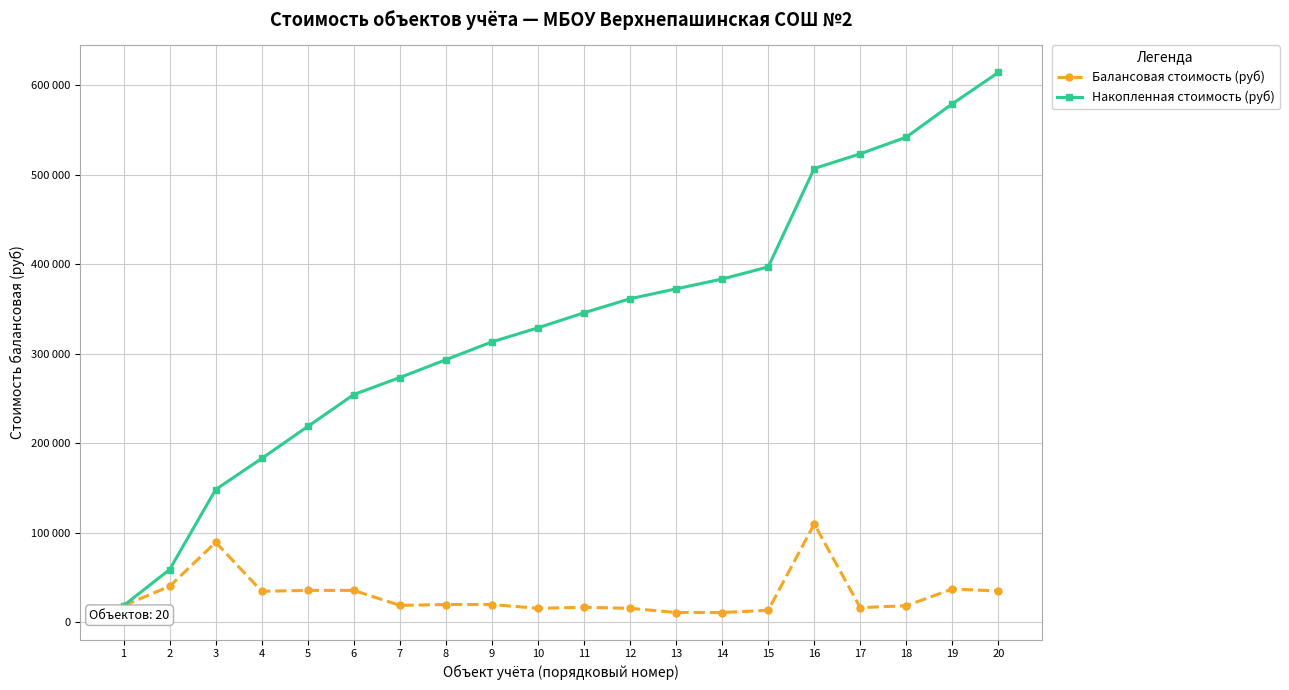

Which has a higher value, 1 or 20?

20